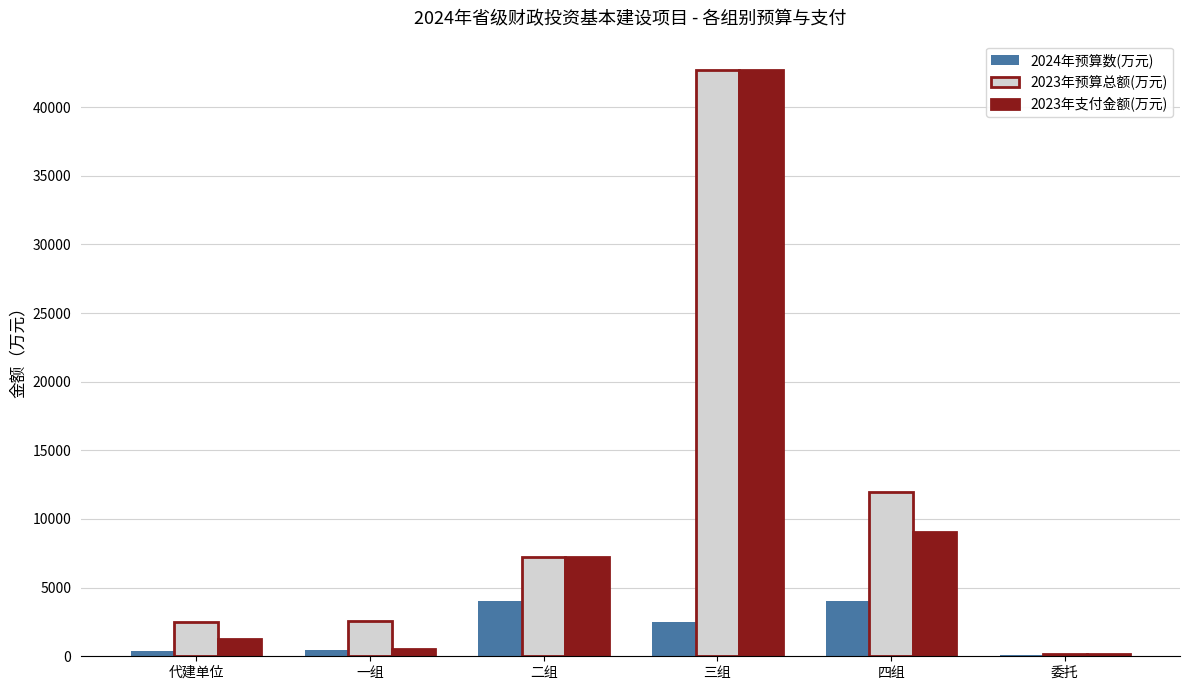

Is it true that 2023年预算总额(万元) equals 2500.0 at 代建单位?

True